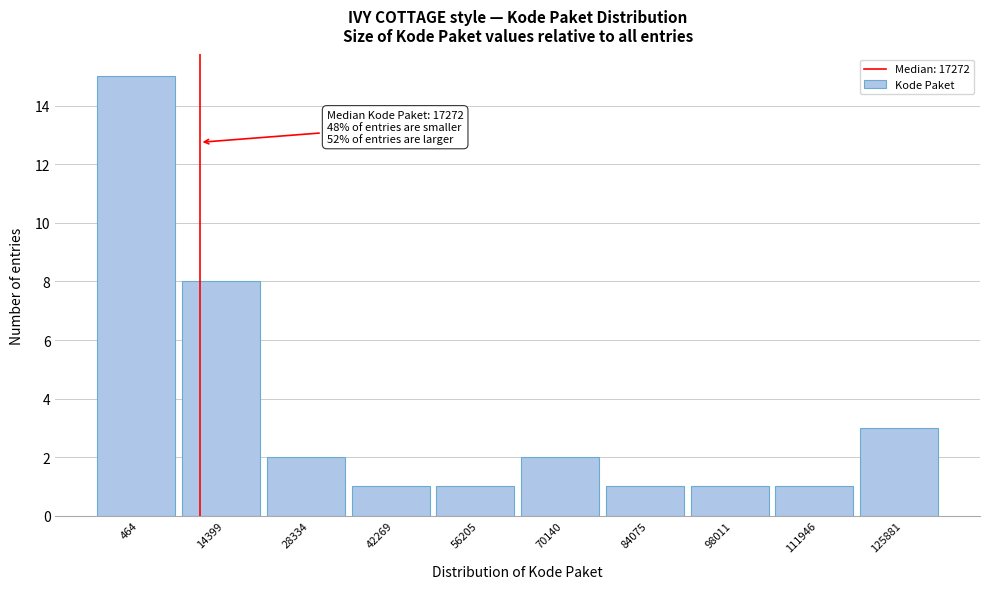

Reading right to left, list all the values displayed in this chart.

125881=3	111946=1	98011=1	84075=1	70140=2	56205=1	42269=1	28334=2	14399=8	464=15